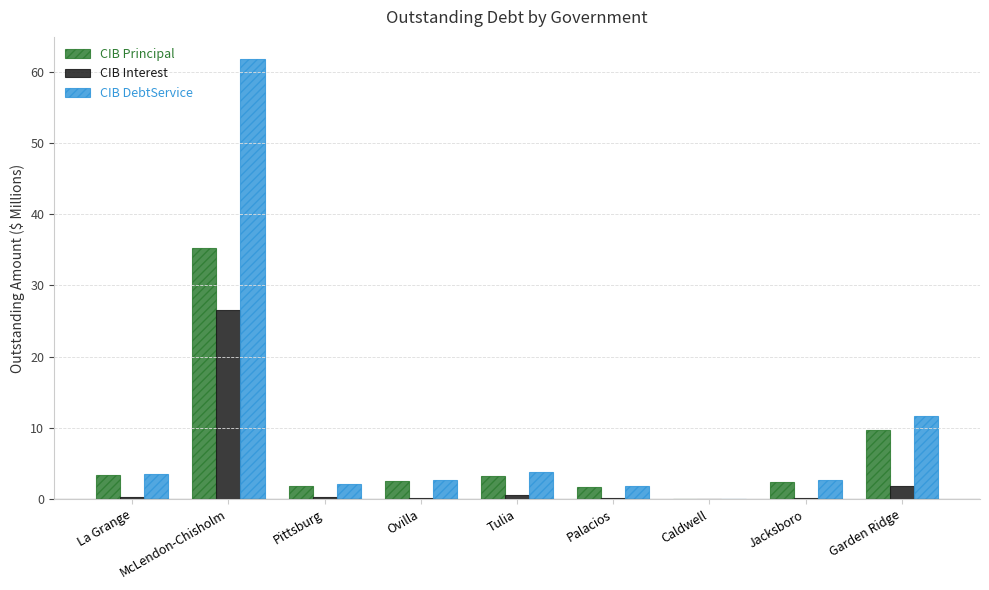

Between Ovilla and Caldwell, which series saw the biggest shift?

CIB DebtService